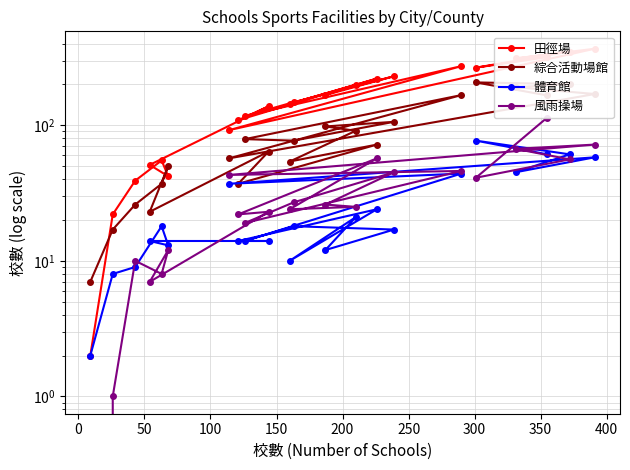

What is the lowest value of the 田徑場 series?

2